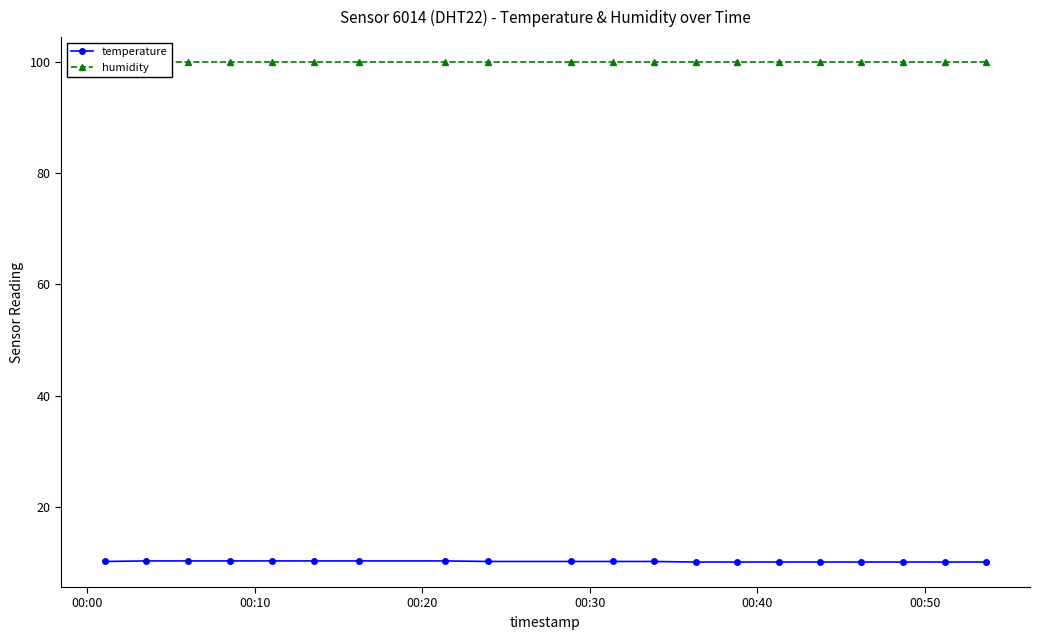

True or false: humidity and temperature intersect in this chart.

False